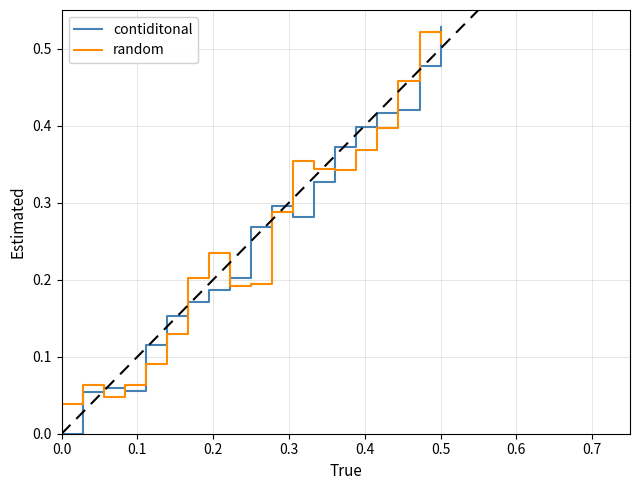

After their last crossing, which series has the higher values: random or contiditonal?

contiditonal